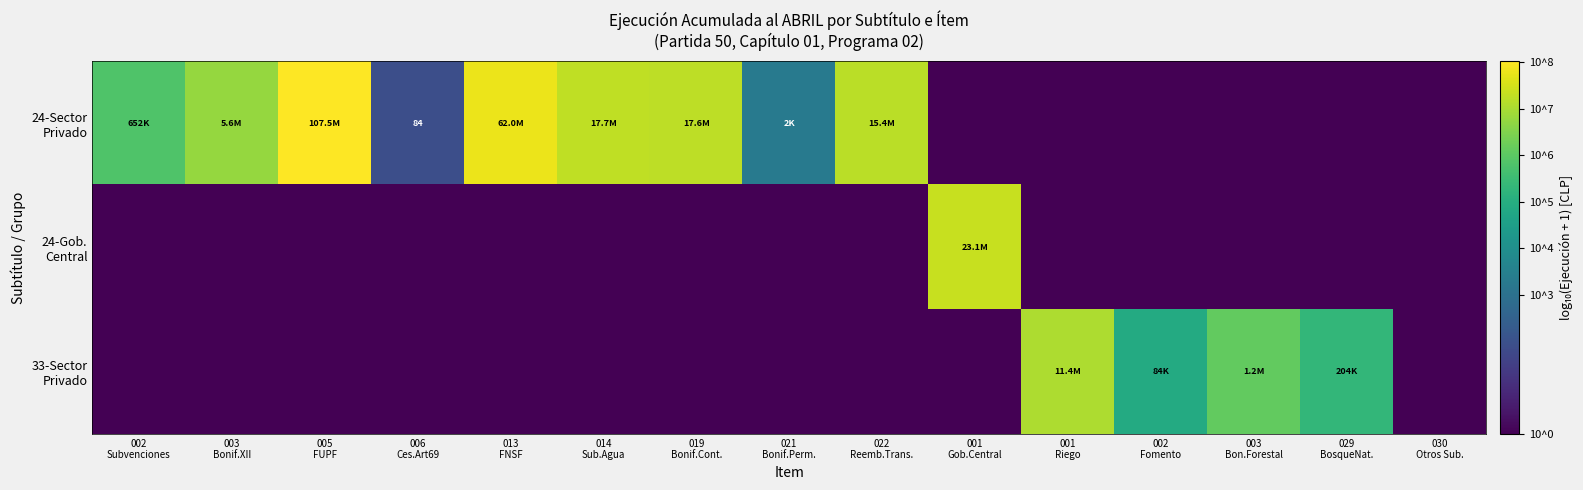

What is the difference between the second highest and second lowest values in the 24-Sector Privado series?

7.8